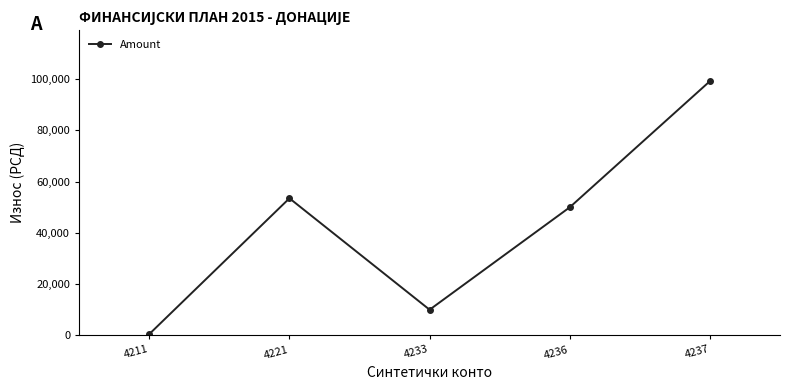

List the labels in order of value, largest first.

4237, 4221, 4236, 4233, 4211